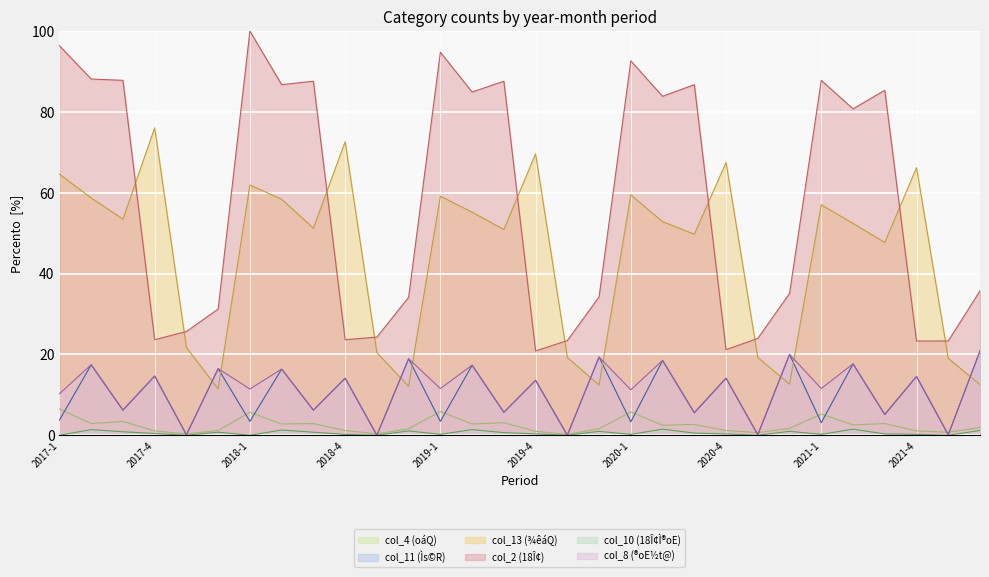

At 2017-3, list the series in order from smallest to largest.

col_10 (18Î¢Ì®oE), col_4 (oáQ), col_11 (Ìs©R), col_8 (®oE½t@), col_13 (¾êáQ), col_2 (18Î¢)